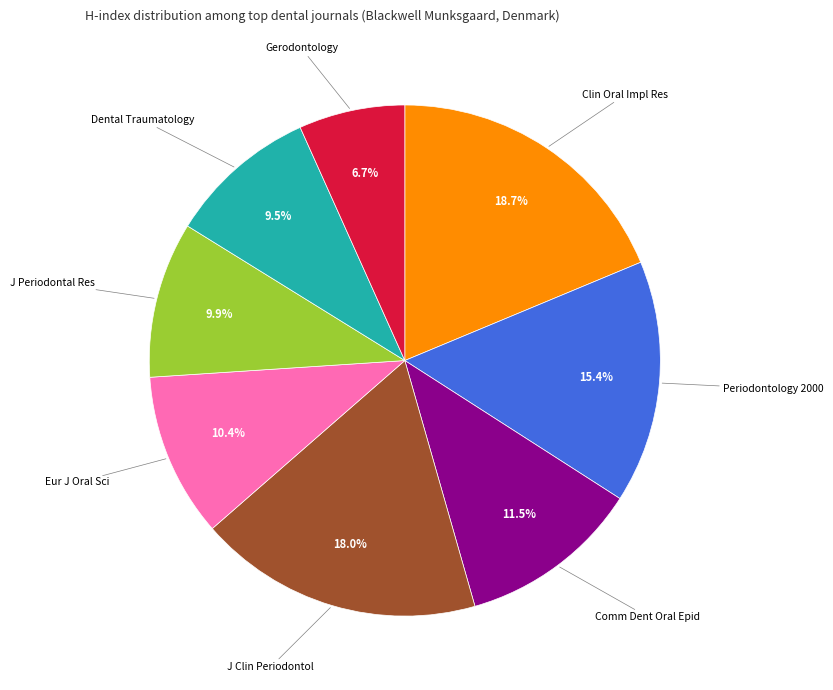

Combined, what portion of the pie is J Clin Periodontol and Dental Traumatology?

27.5%